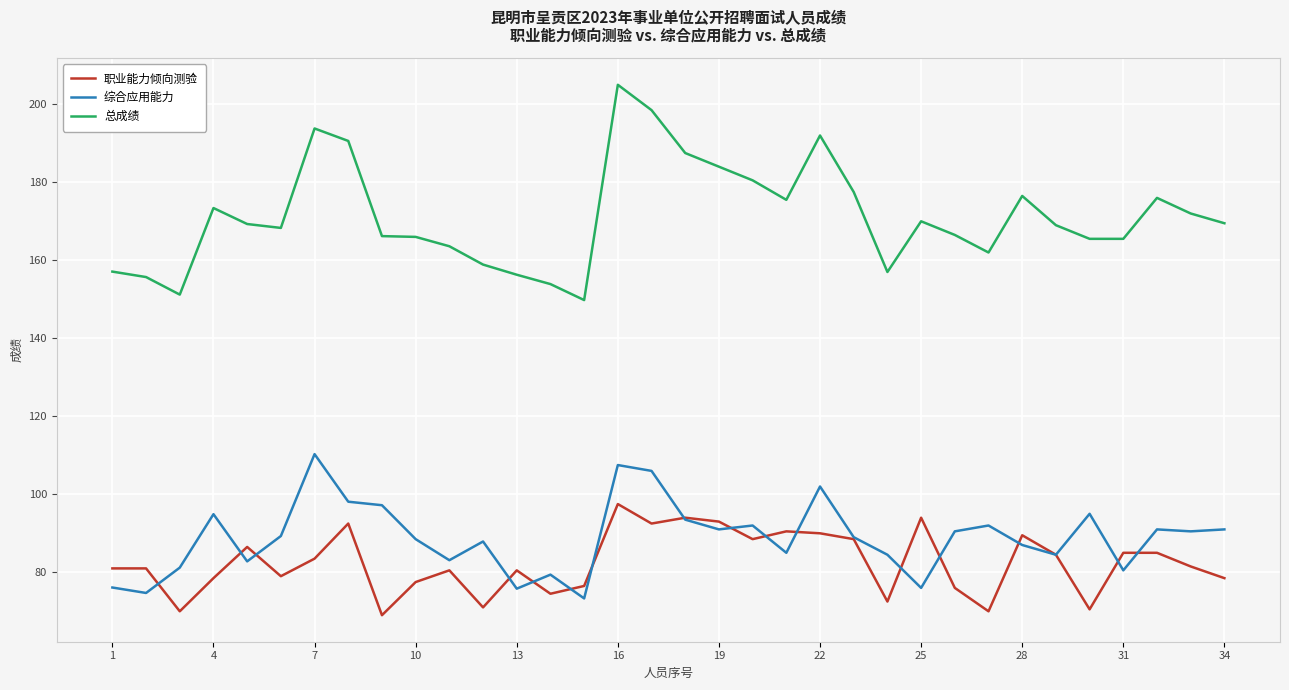

What is the minimum value shown in the chart?

69.0